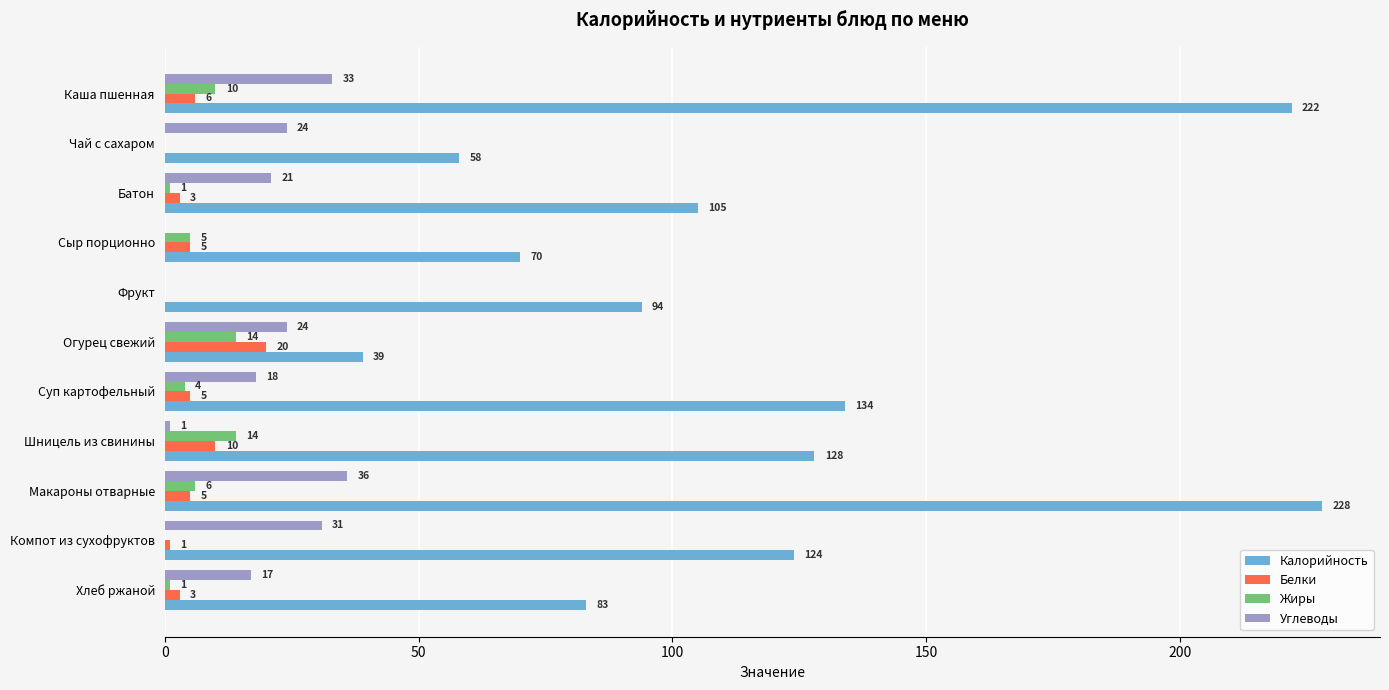

What is the sum of all Белки values?

58